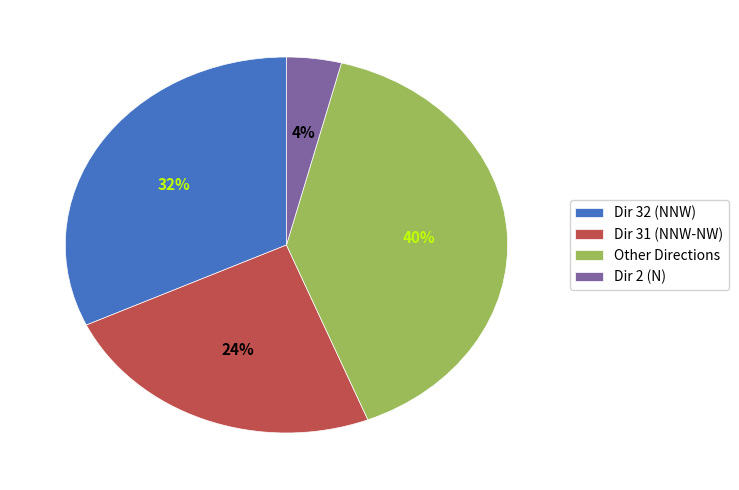

Count the number of slices in the pie.

4